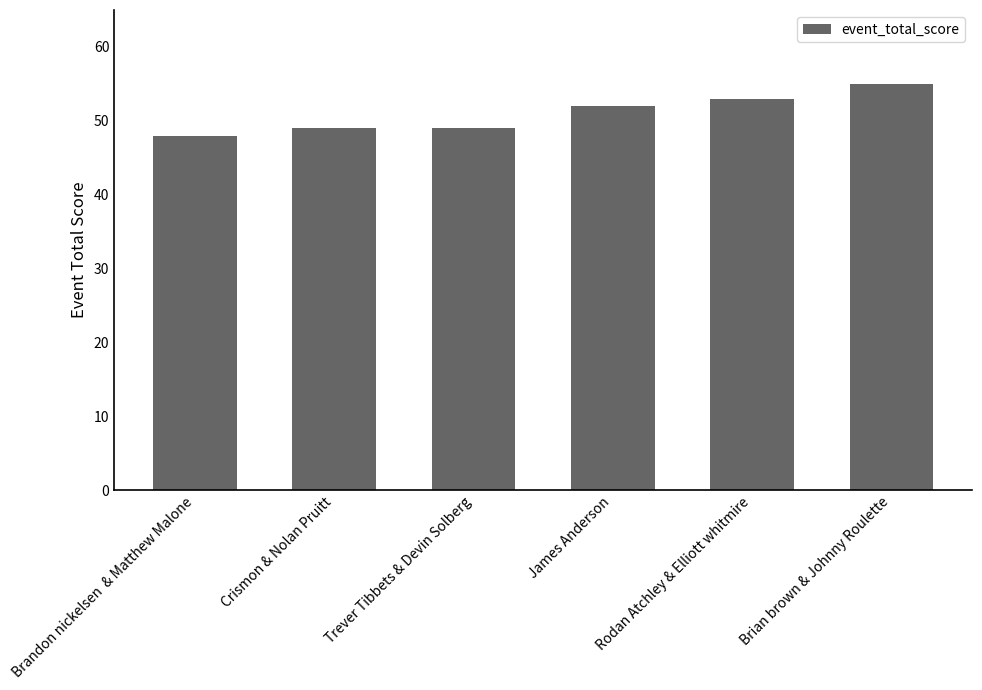

What is the sum of all values?

306